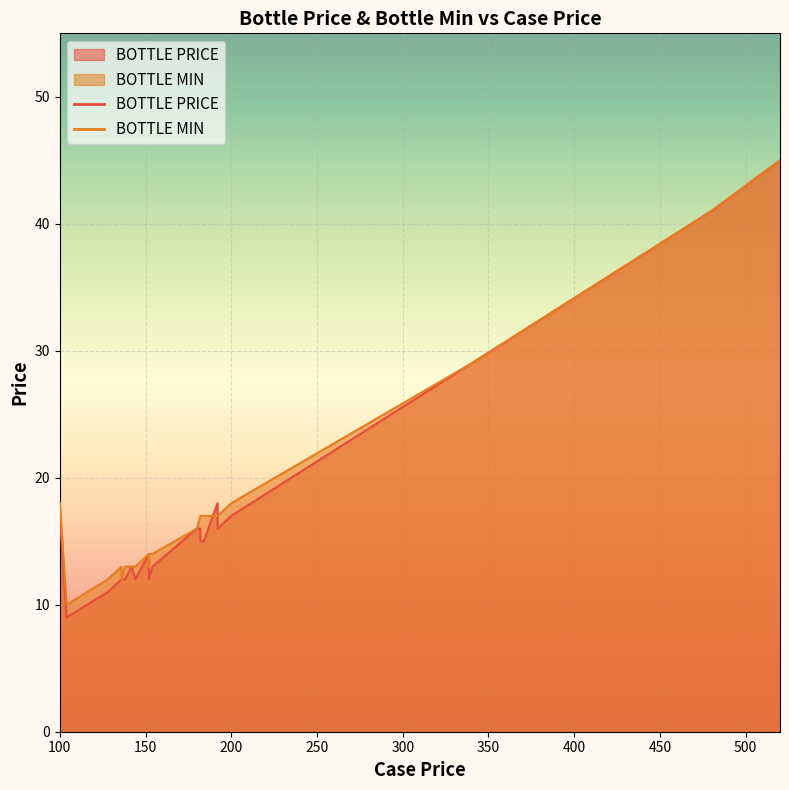

The value of BOTTLE PRICE at 138 is 6. True or false?

False